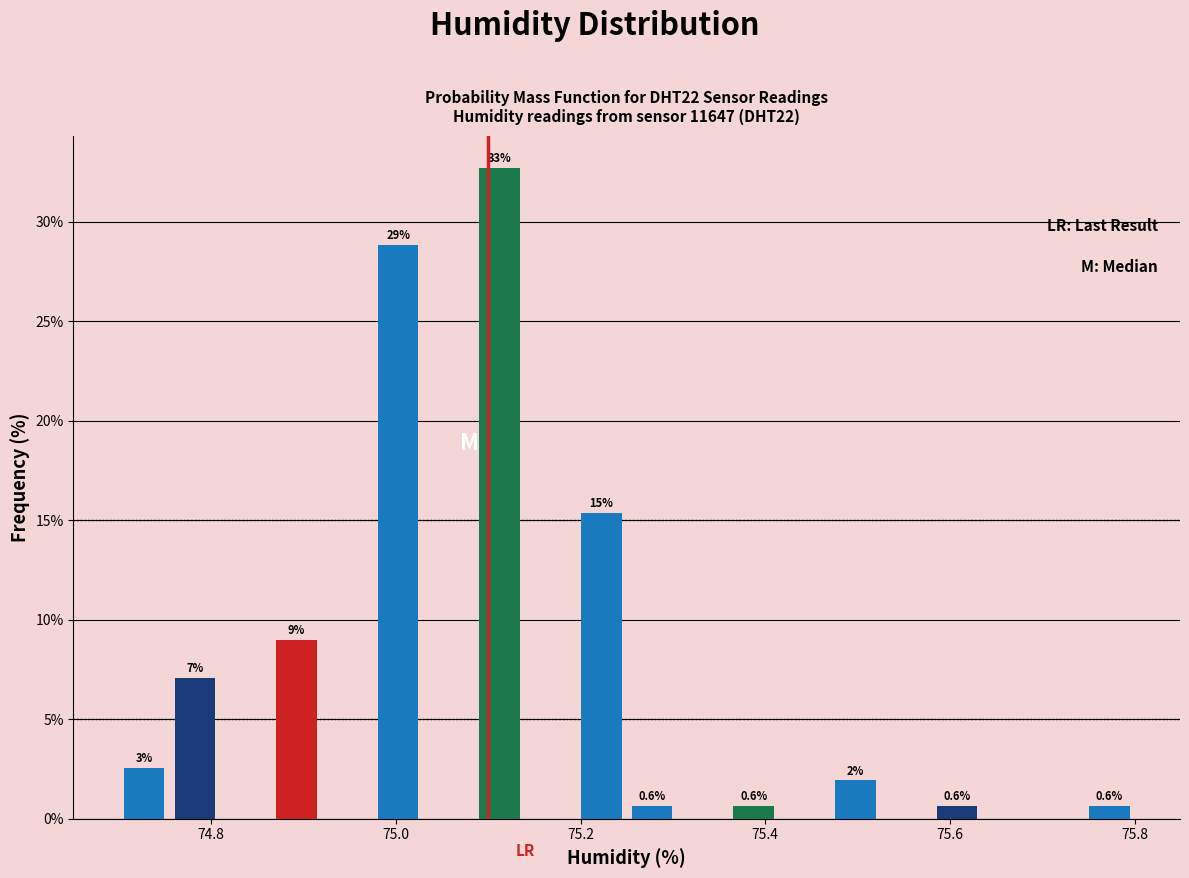

Around what value on the x-axis is the tallest bar? Give the approximate position of its centre, as read against the axis.

75.12